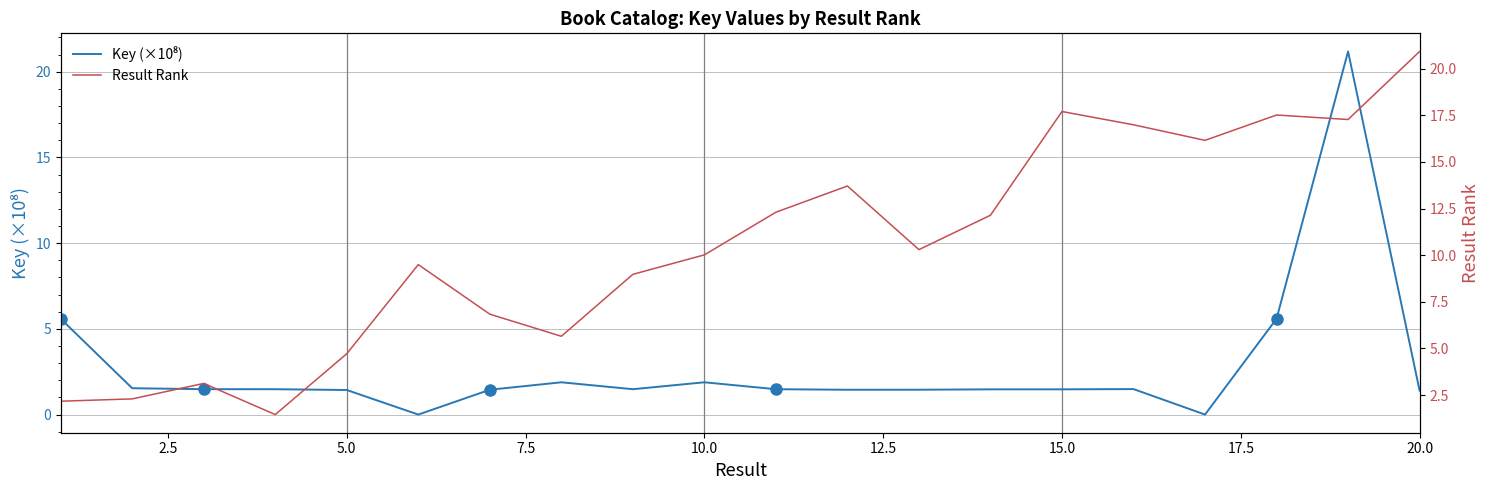

What are all the series names shown in the legend?

Key (×10⁸), Result Rank